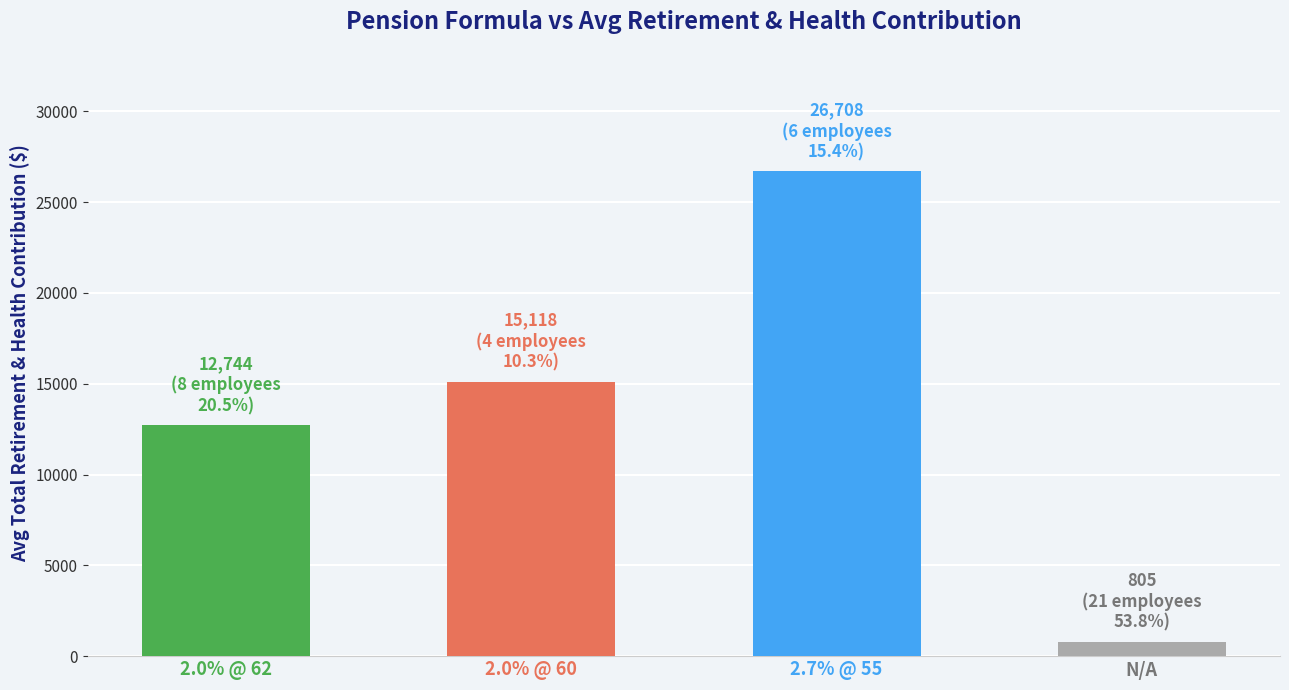

What is the average value?

13843.8